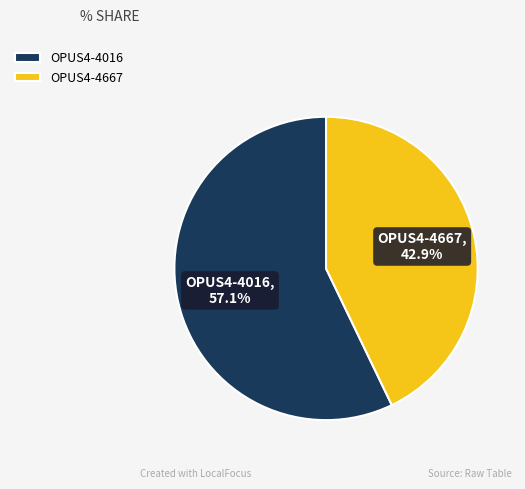

Does OPUS4-4016 represent more than half of the total?

Yes